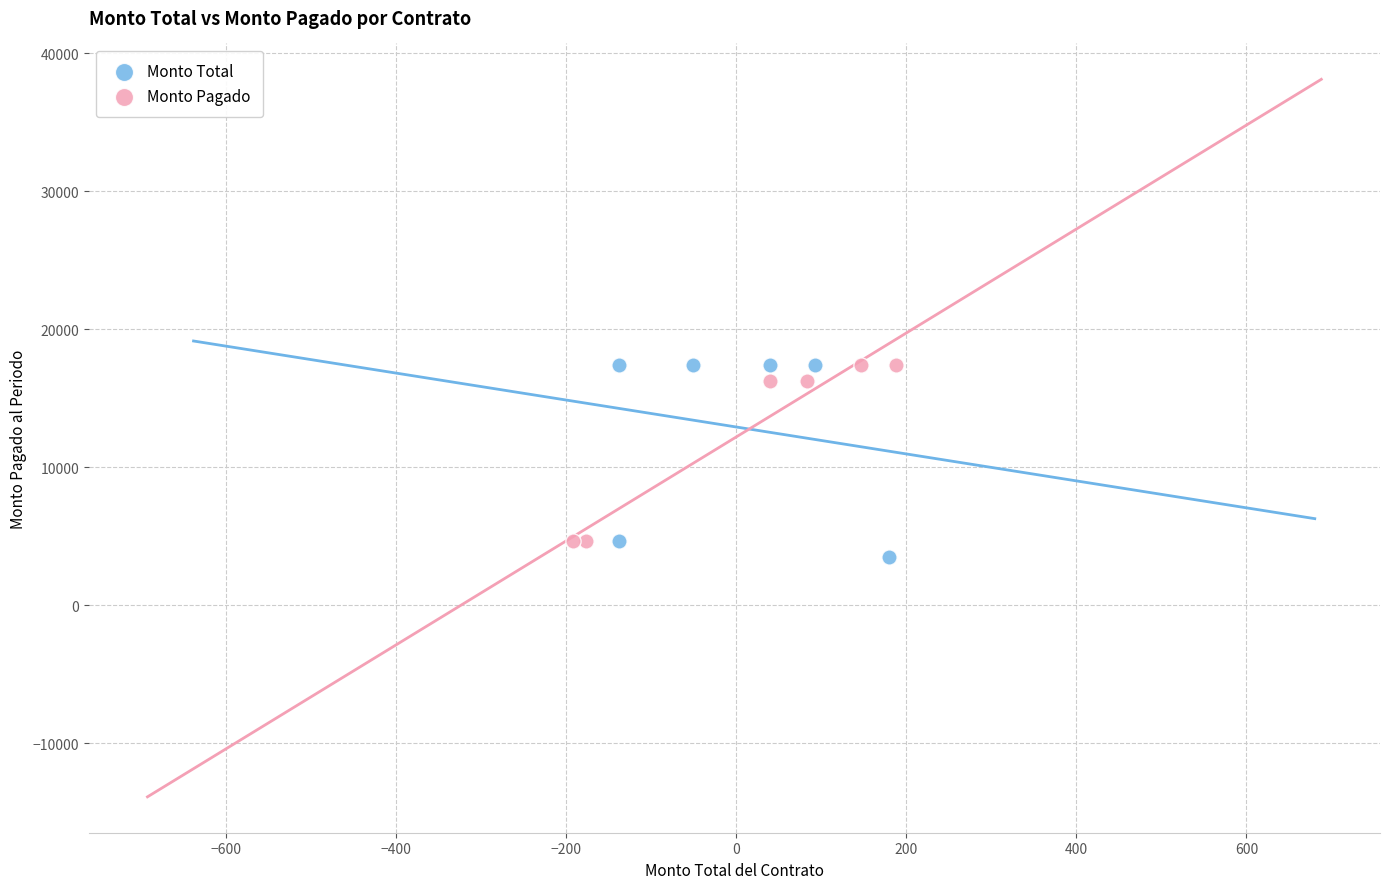

Which series has the widest spread of Y values?

Monto Total